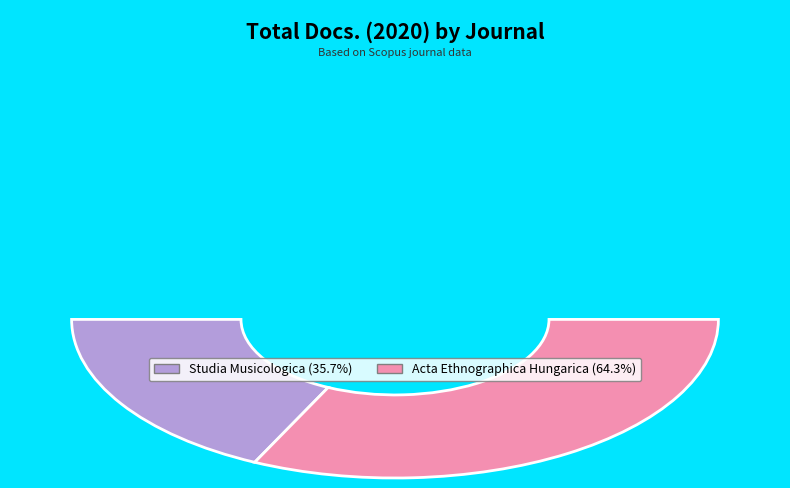

To the nearest percent, what portion does Acta Ethnographica Hungarica represent?

64%